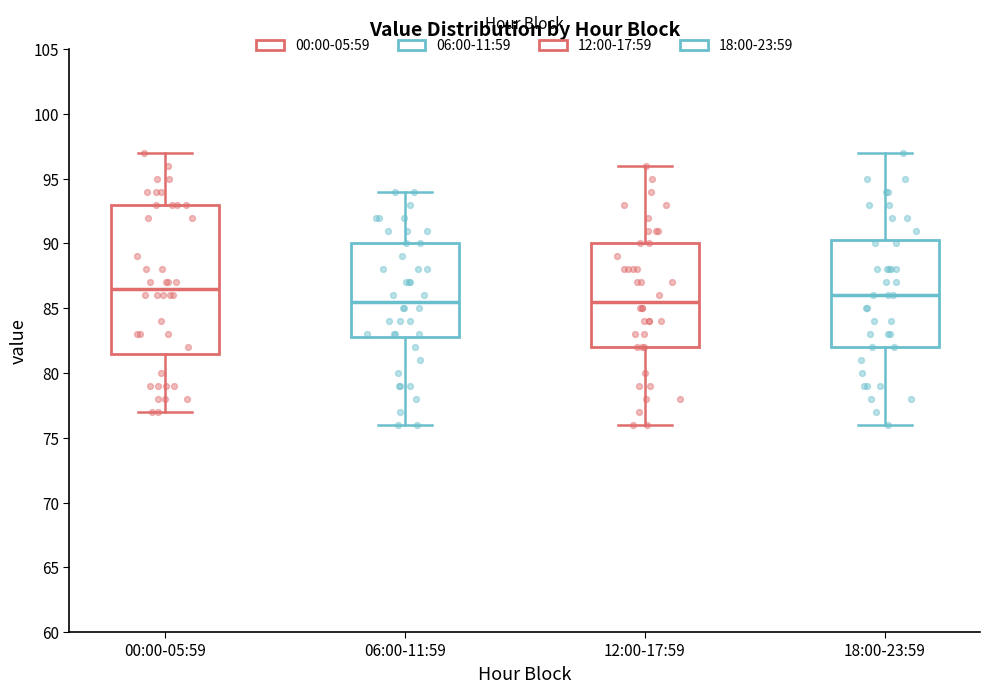

Which box is the tallest, from its lower edge to its upper edge?

00:00-05:59